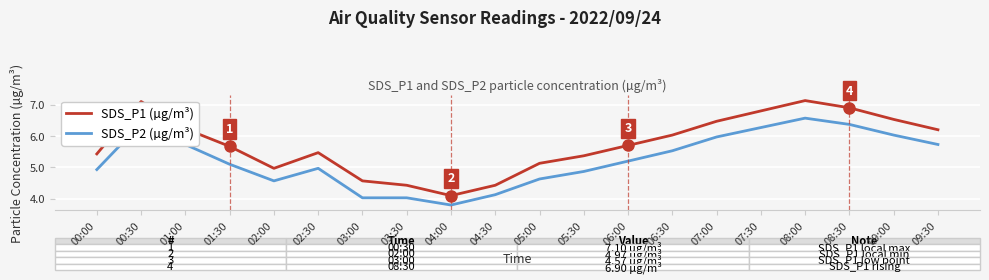

Where is the first local minimum for SDS_P2 (µg/m³)?

02:00